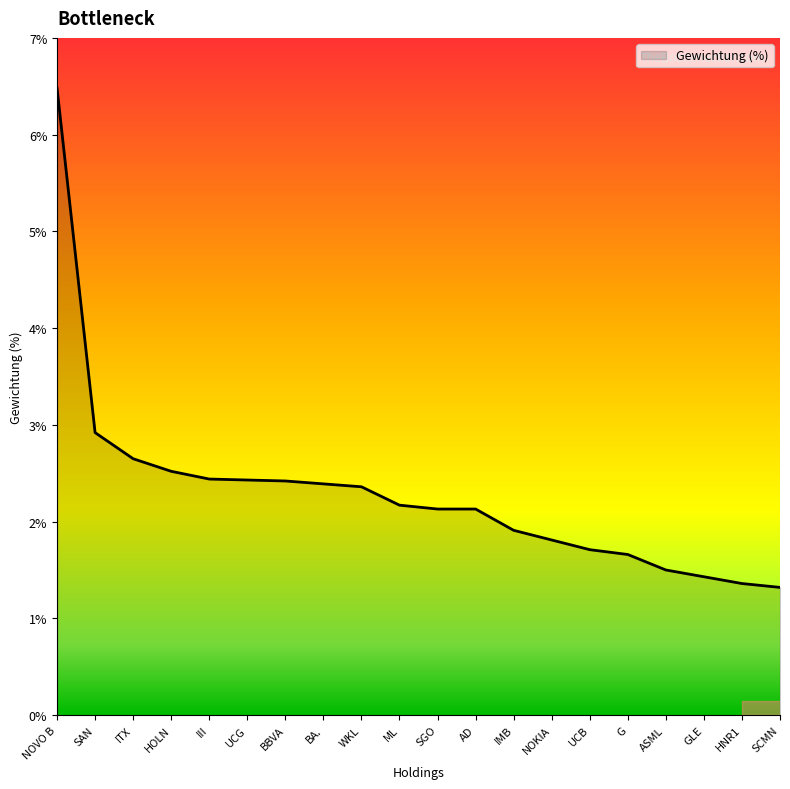

How many lines are shown in the chart?

1